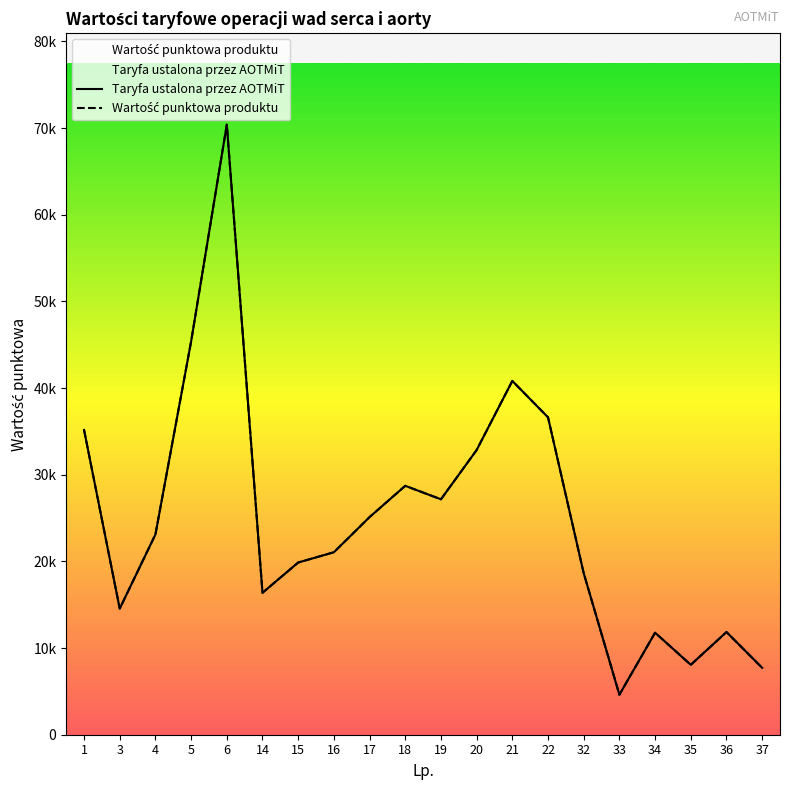

True or false: Taryfa ustalona przez AOTMiT and Wartość punktowa produktu cross at least once.

False